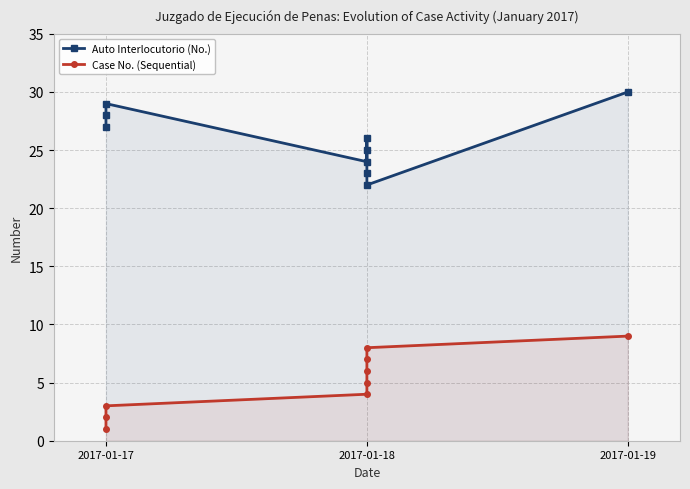

In Auto Interlocutorio (No.), how many points are lower than both neighbors (excluding endpoints)?

2